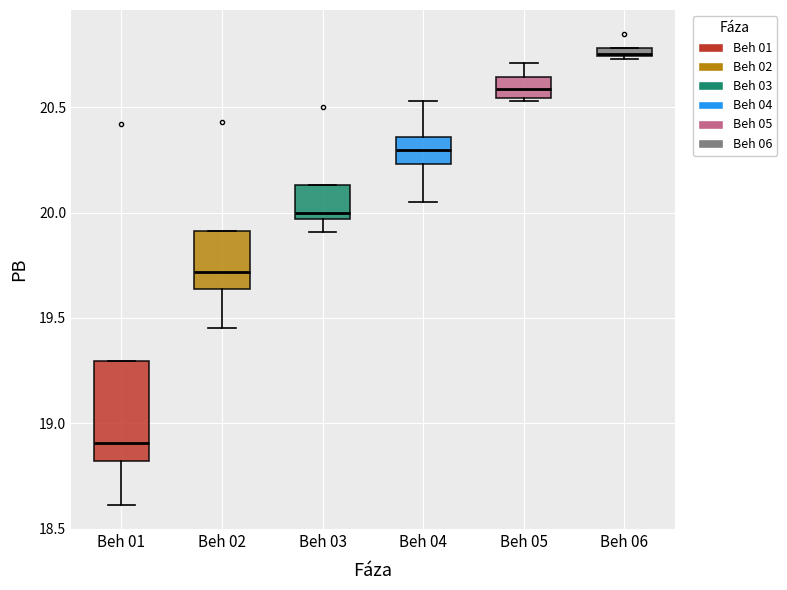

Where does the lower whisker of the box for Beh 01 end on the y-axis? The values are not printed on the chart, so give them approximately, as read against the axis.

18.60